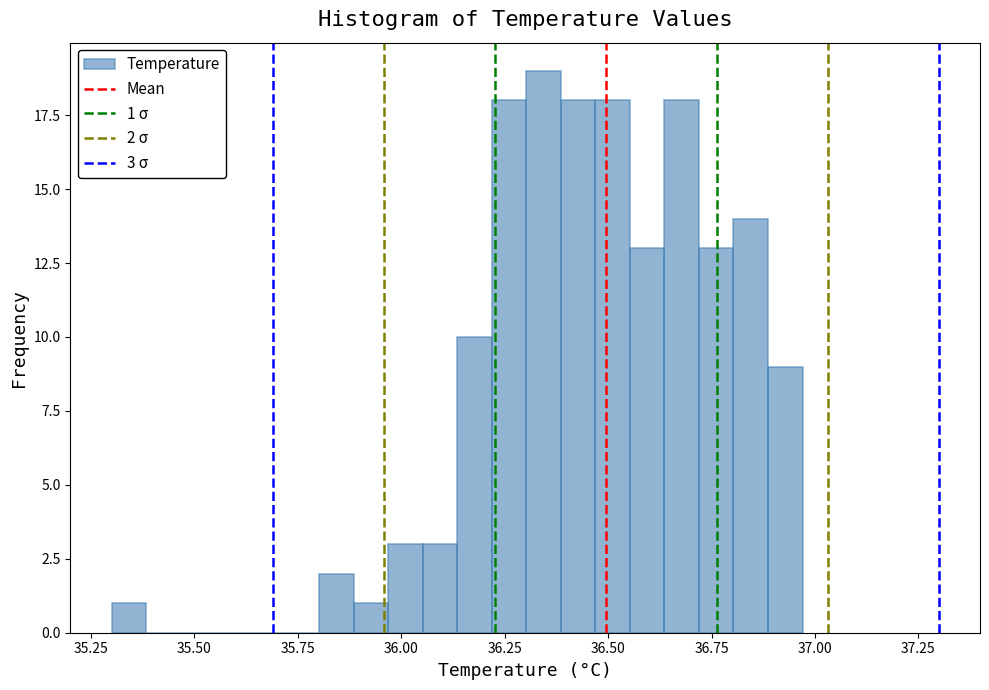

Read against the x-axis, roughly where is the centre of the tallest bar?

36.35